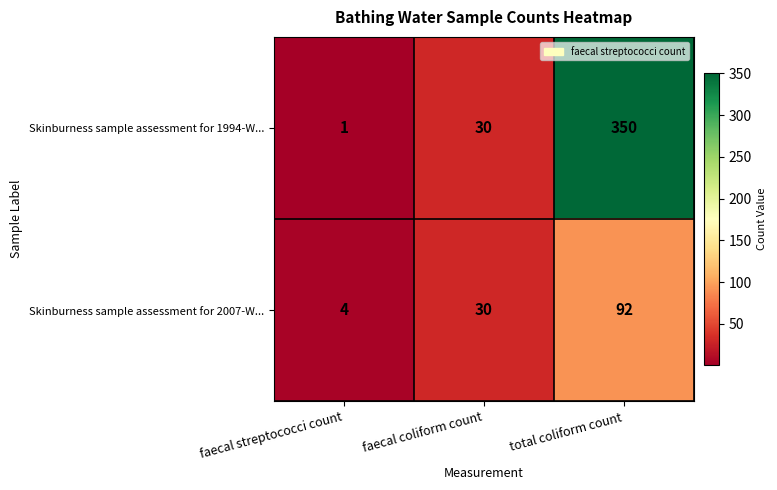

Reading right to left, extract all data points from this chart.

Skinburness sample assessment for 1994-W...: total coliform count=350	faecal coliform count=30	faecal streptococci count=1
Skinburness sample assessment for 2007-W...: total coliform count=92	faecal coliform count=30	faecal streptococci count=4